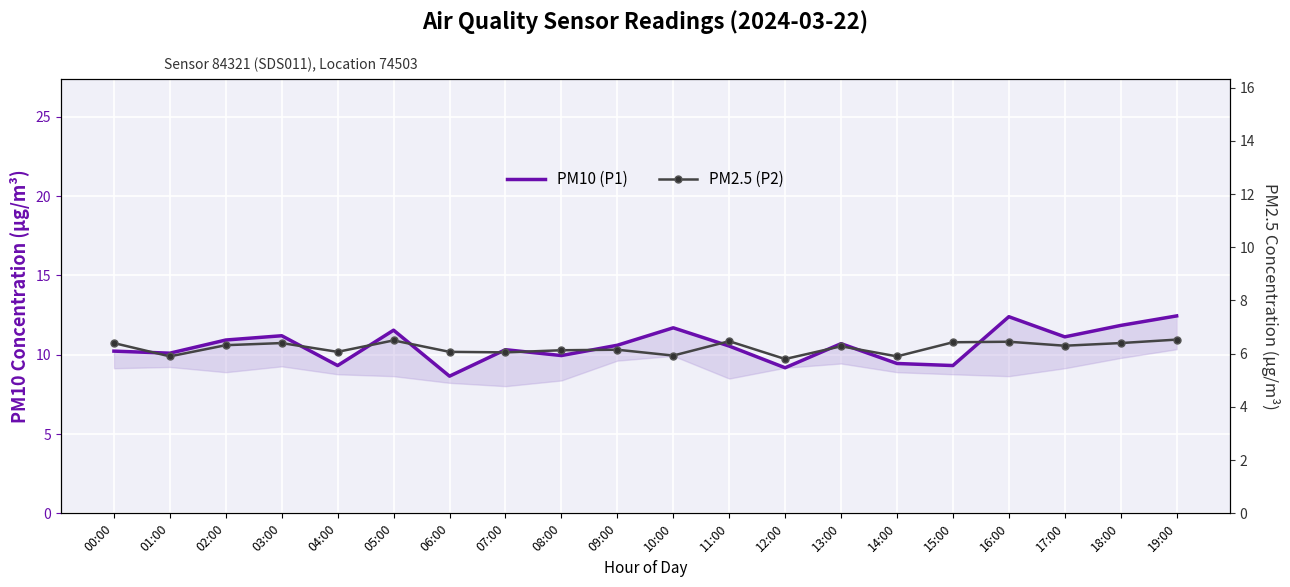

Reading right to left, extract all data points from this chart.

PM10 (P1): 12.4	11.8	11.1	12.4	9.3	9.4	10.7	9.2	10.6	11.7	10.6	9.9	10.3	8.7	11.6	9.3	11.2	10.9	10.1	10.2
PM2.5 (P2): 6.5	6.4	6.3	6.5	6.4	5.9	6.3	5.8	6.5	5.9	6.2	6.1	6.0	6.1	6.5	6.1	6.4	6.3	5.9	6.4